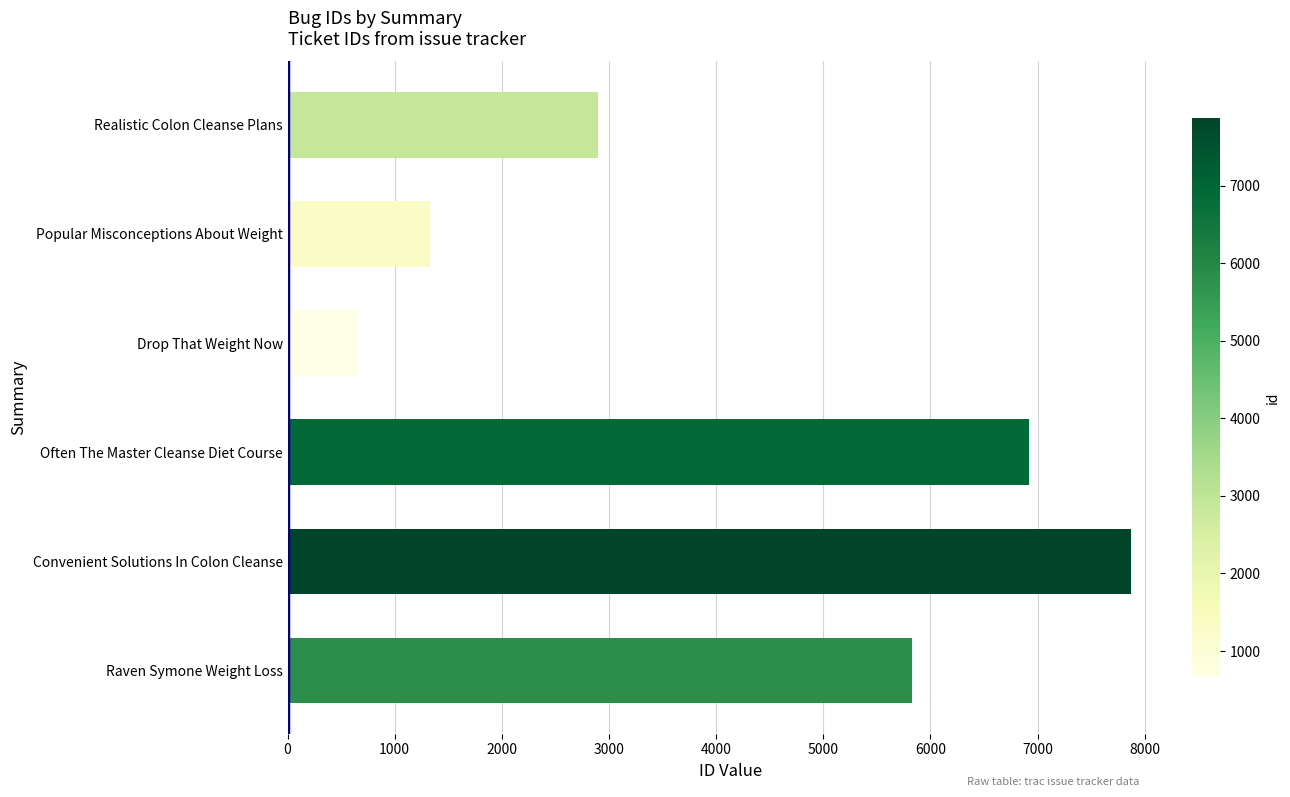

Reading bottom to top, what are all the values shown in this chart?

5830	7871	6916	662	1331	2898